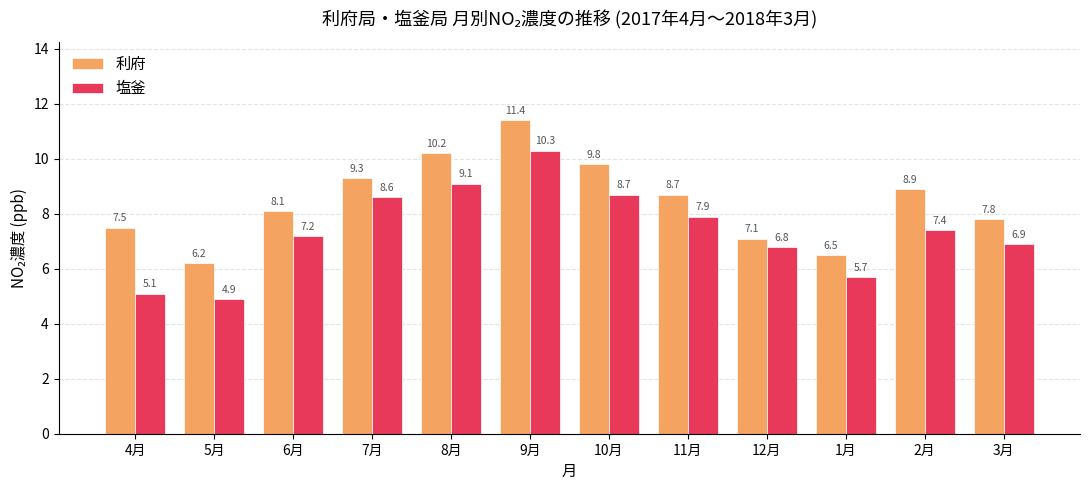

What is the average value of the 利府 series?

8.5